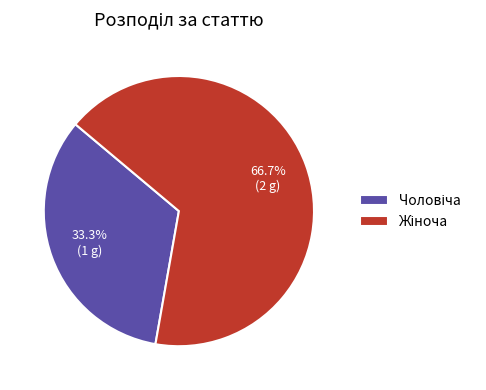

To the nearest percent, what is the difference between the largest and smallest slice percentages?

33%